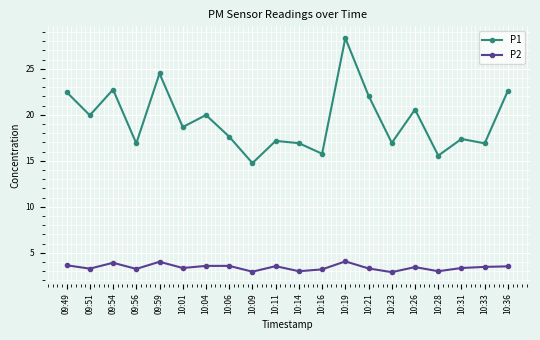

Where does the P1 series first go above 18?

09:49